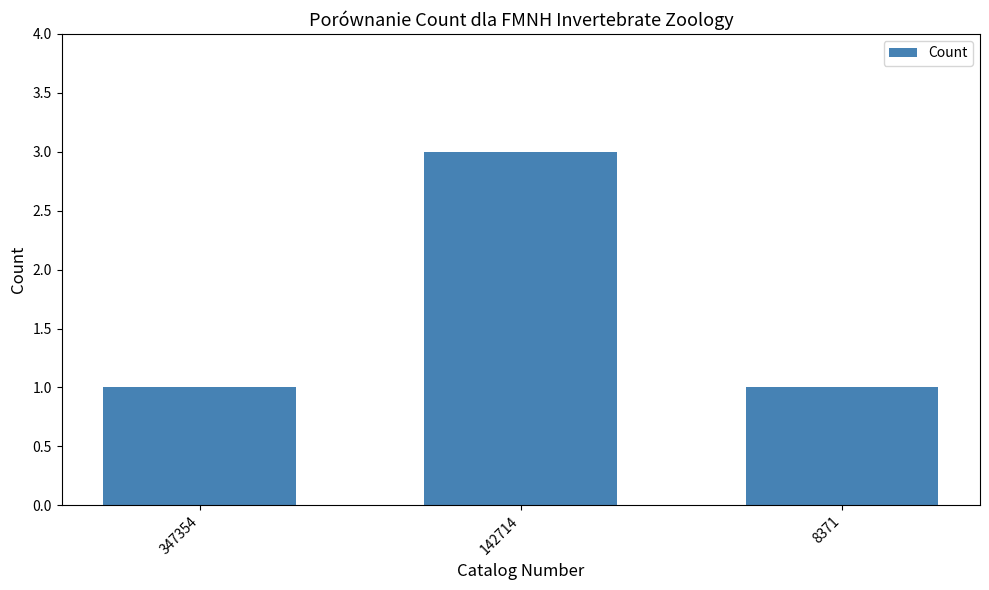

At which category does the chart reach its peak across all series?

142714